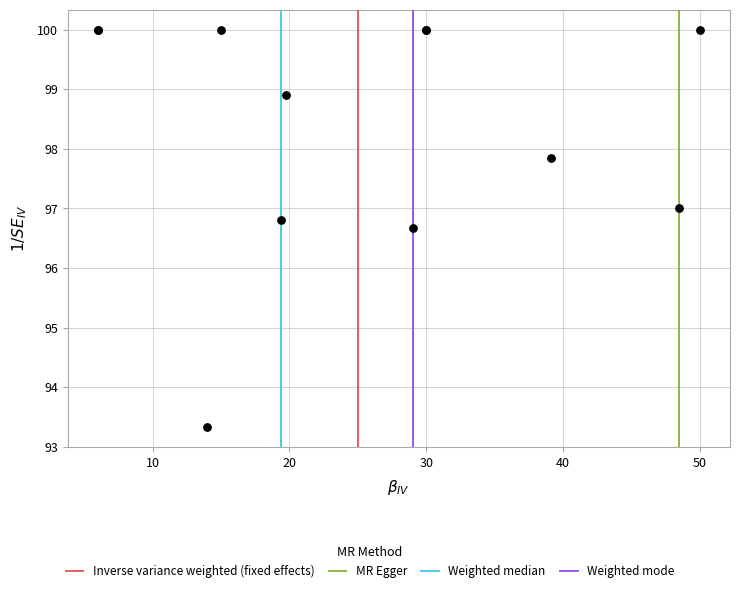

What Y value in the scatter plot is closest to 96?

96.7